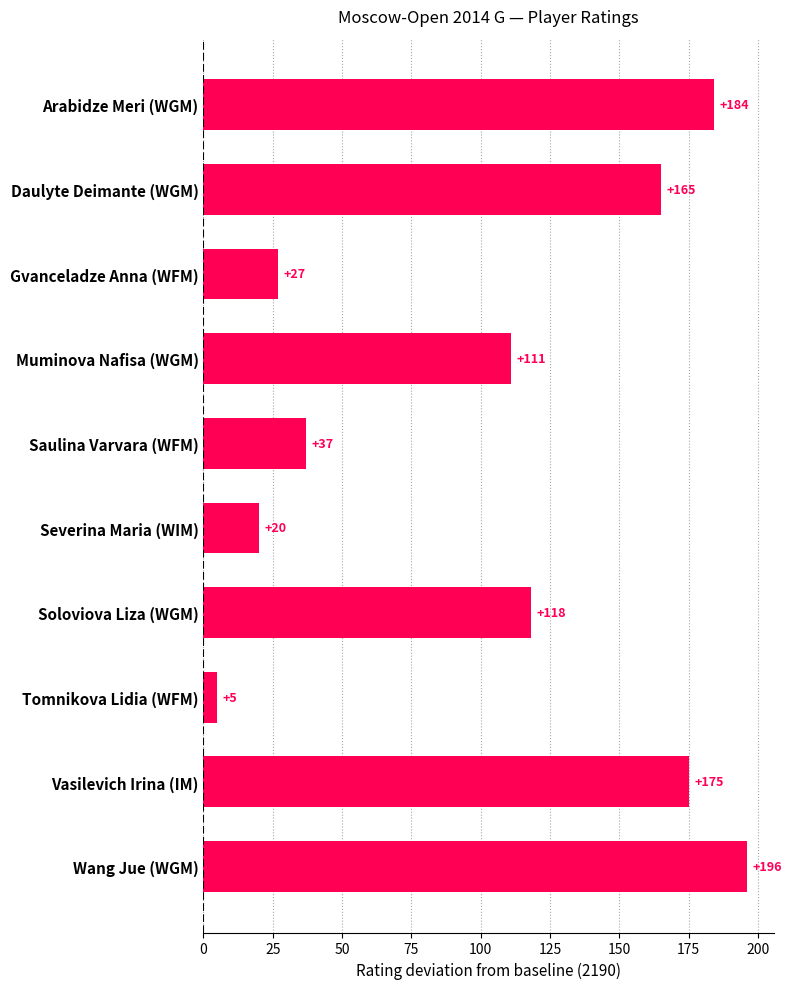

Reading top to bottom, what are all the values shown in this chart?

184	165	27	111	37	20	118	5	175	196